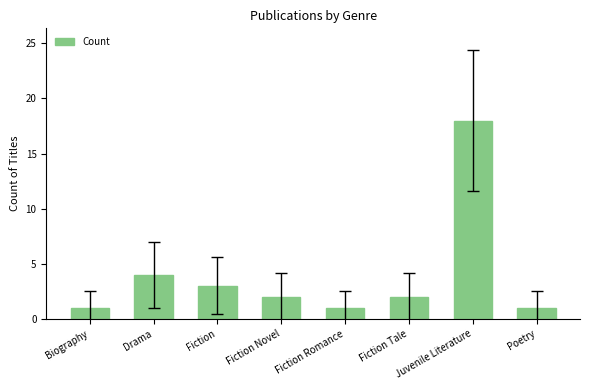

What position from the right is Biography?

8